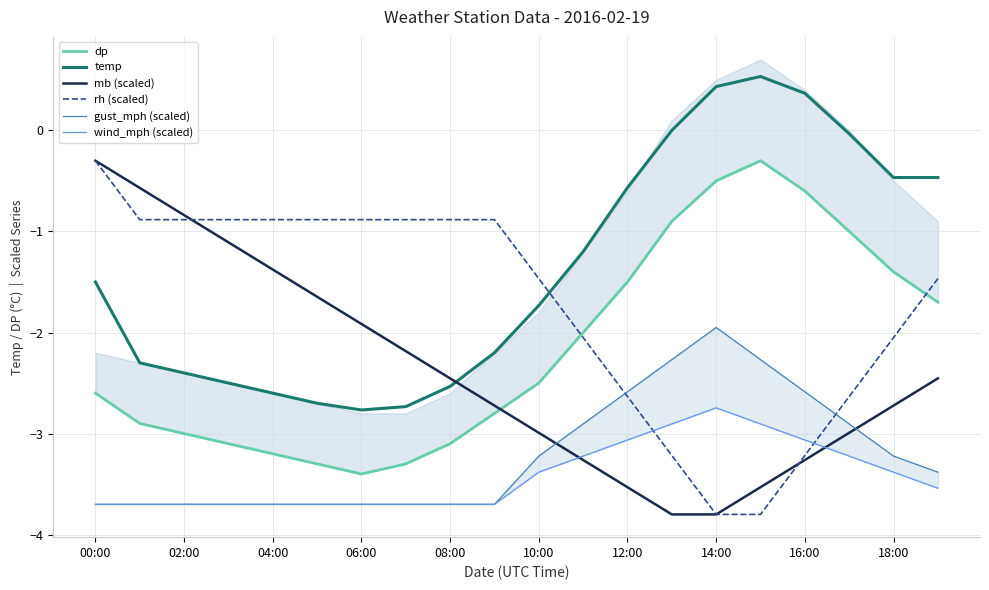

Which series ends up on top after the final intersection of dp and mb (scaled)?

dp